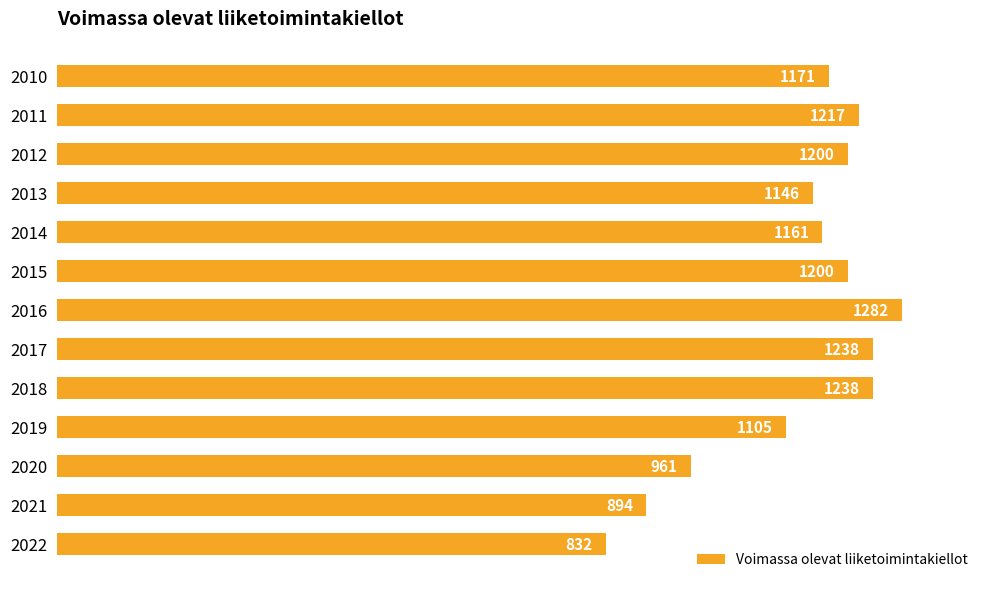

What is the value of the 10th bar from the top?

1105